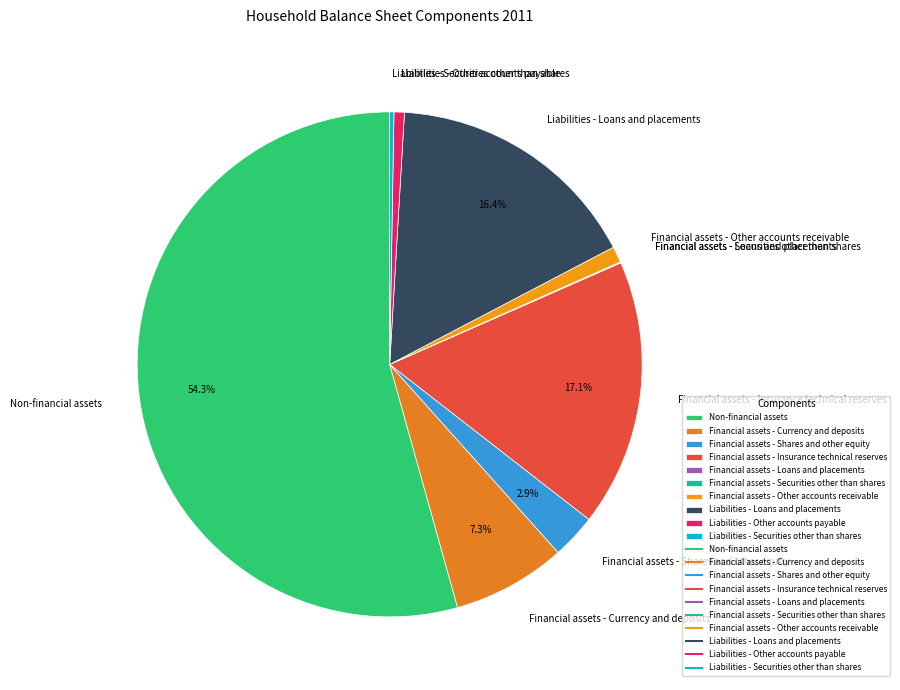

Which has a higher value, Liabilities - Loans and placements or Non-financial assets?

Non-financial assets